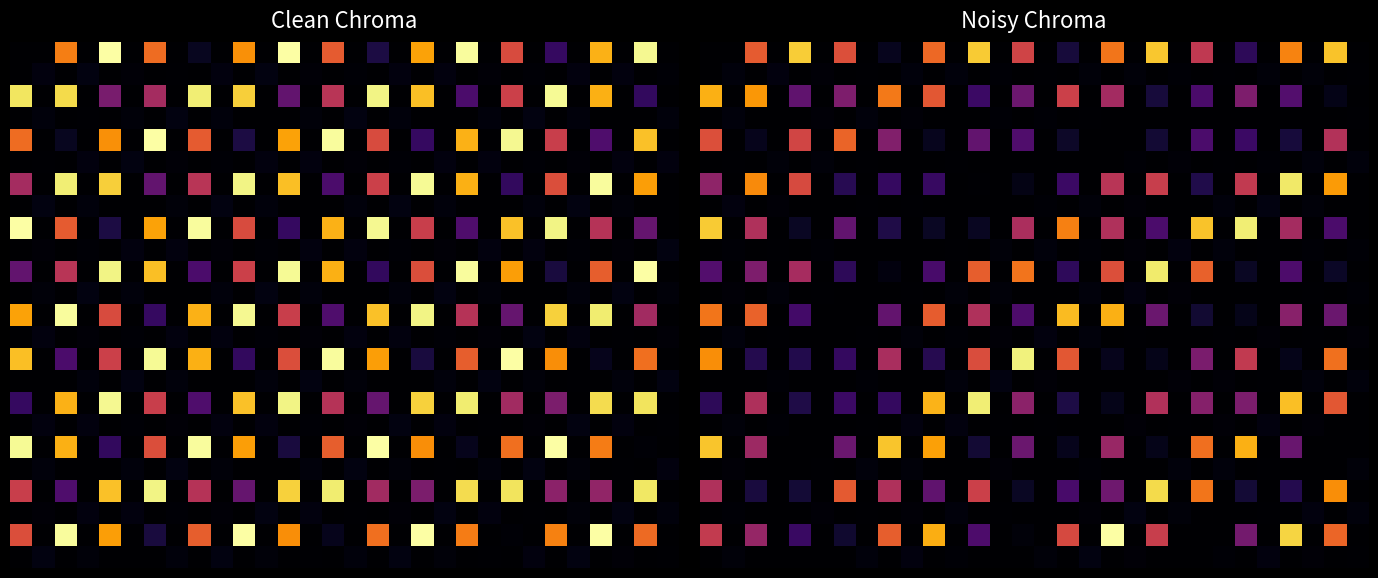

Is it true that 10 equals 0.0 at 25?

True